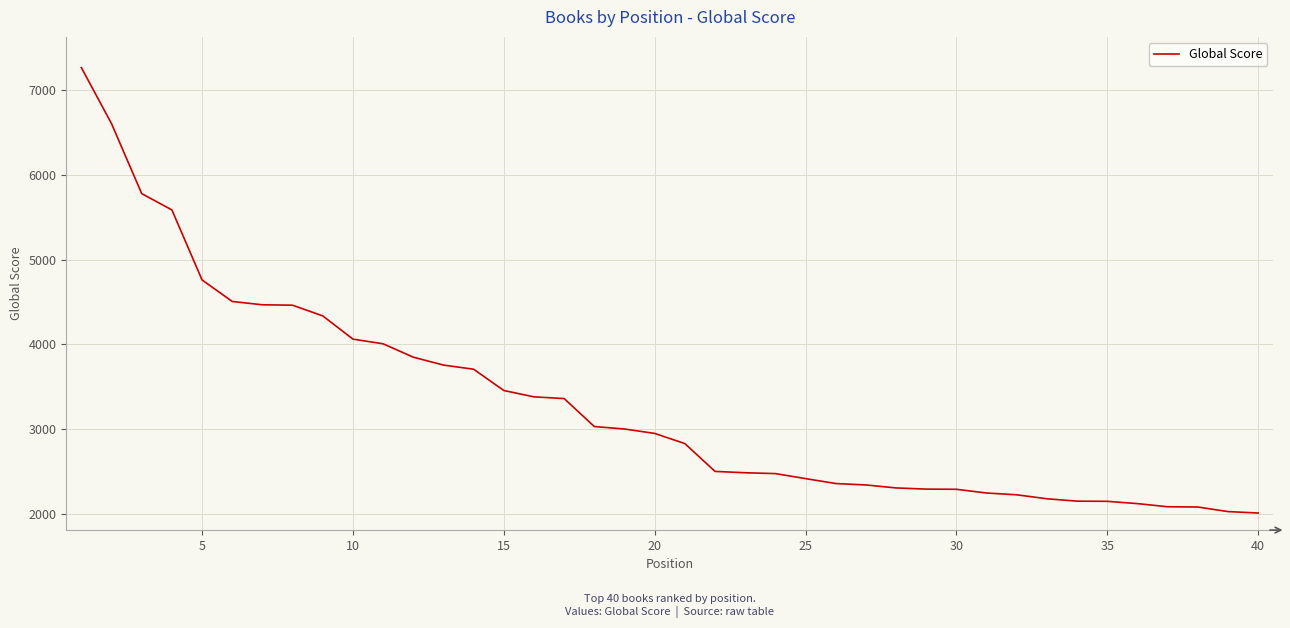

What is the minimum value shown in the chart?

2011